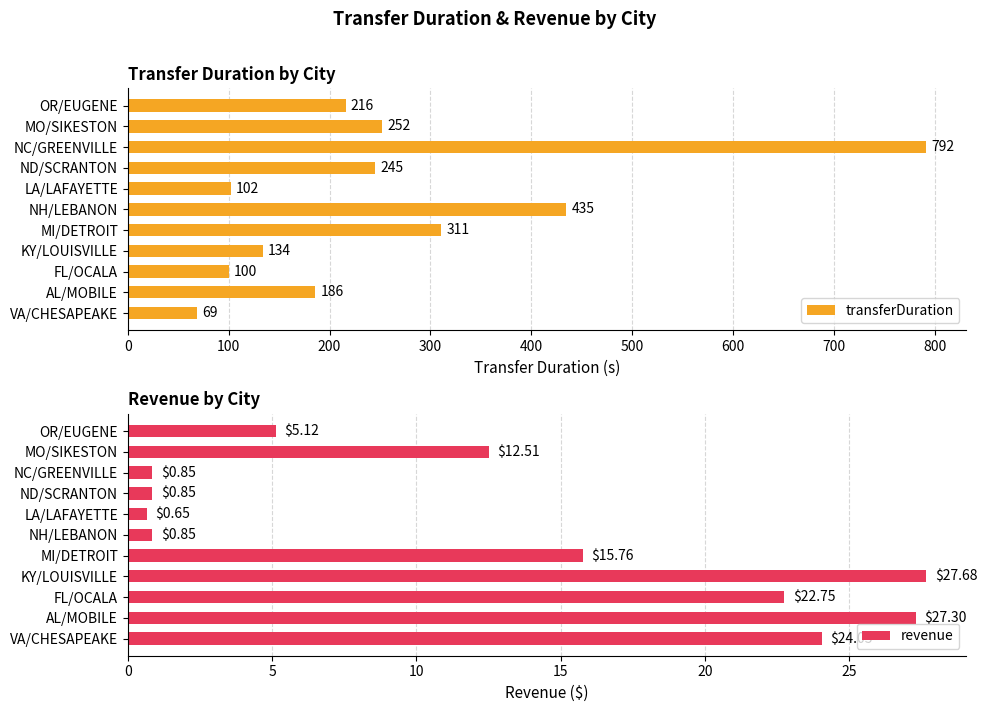

What is the sum of all transferDuration values?

2842